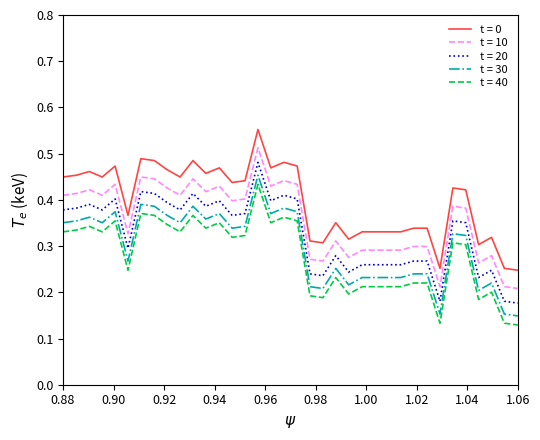

List the series in order of their overall mean, lowest first.

t = 40, t = 30, t = 20, t = 10, t = 0